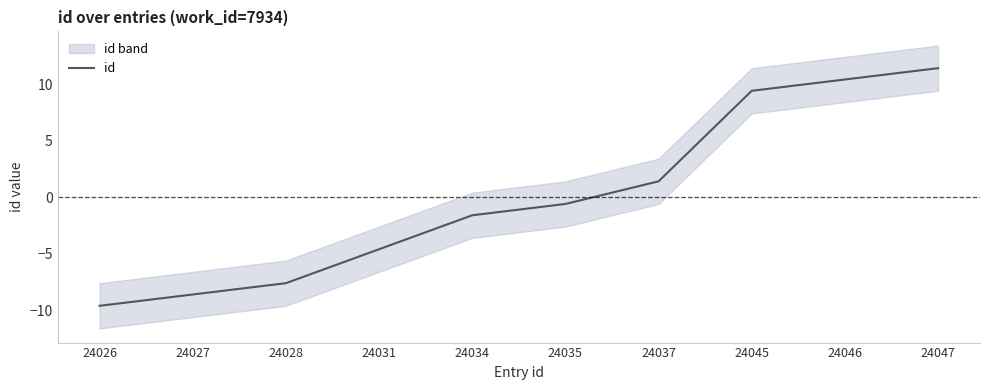

Is it true that the value at 24045 is 3.8?

False